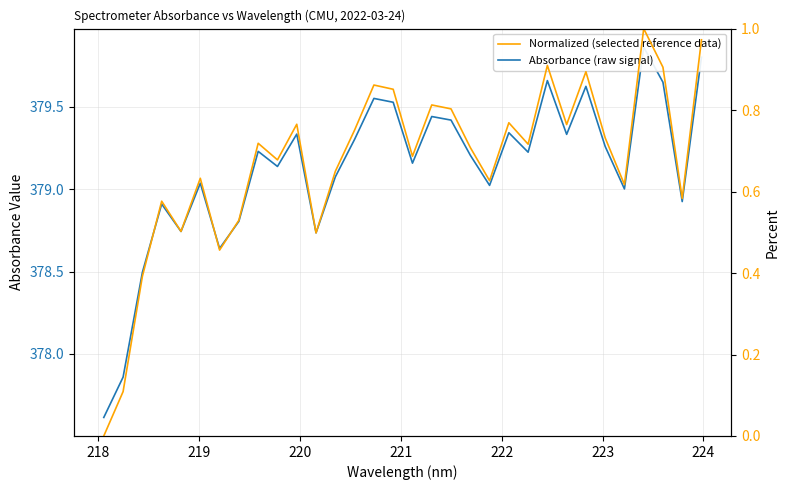

Is the value of Absorbance (raw signal) at 21 greater than the value of Normalized (selected reference data) at 9?

Yes